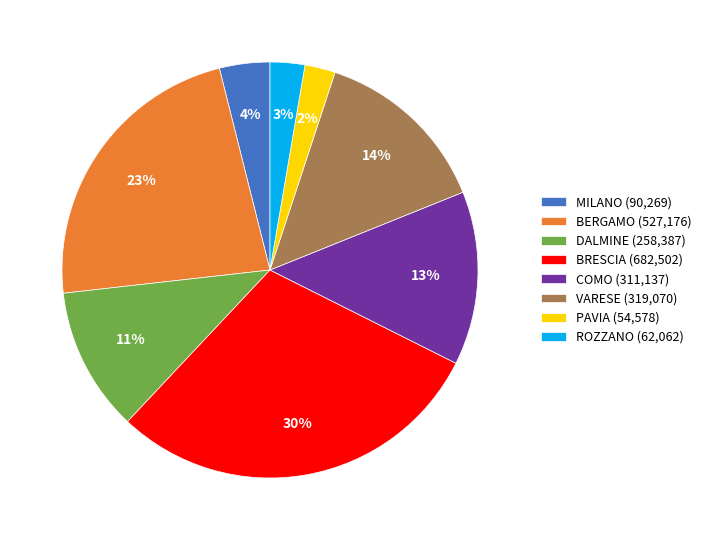

Does COMO (311,137) account for over 50% of the chart?

No